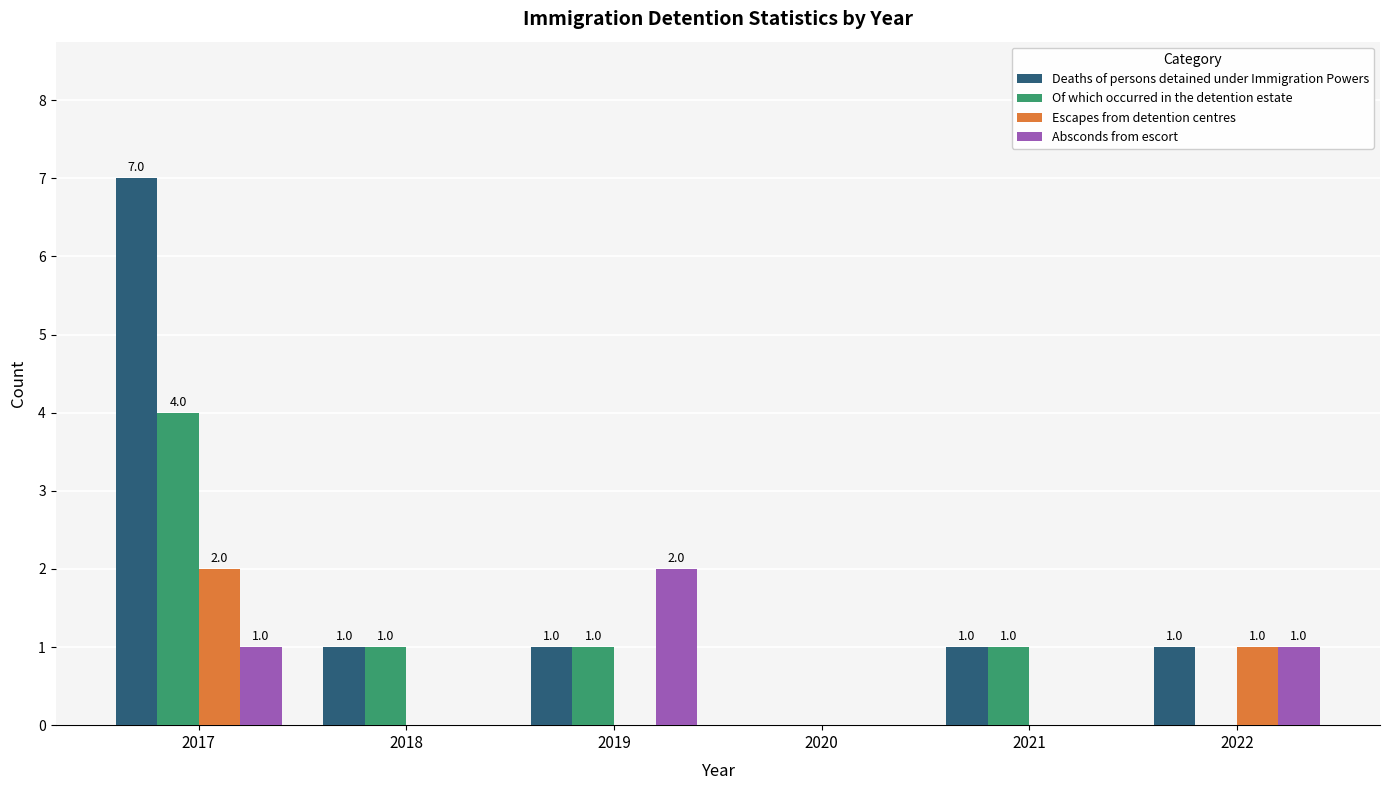

At which category is the sum across all series the highest?

2017